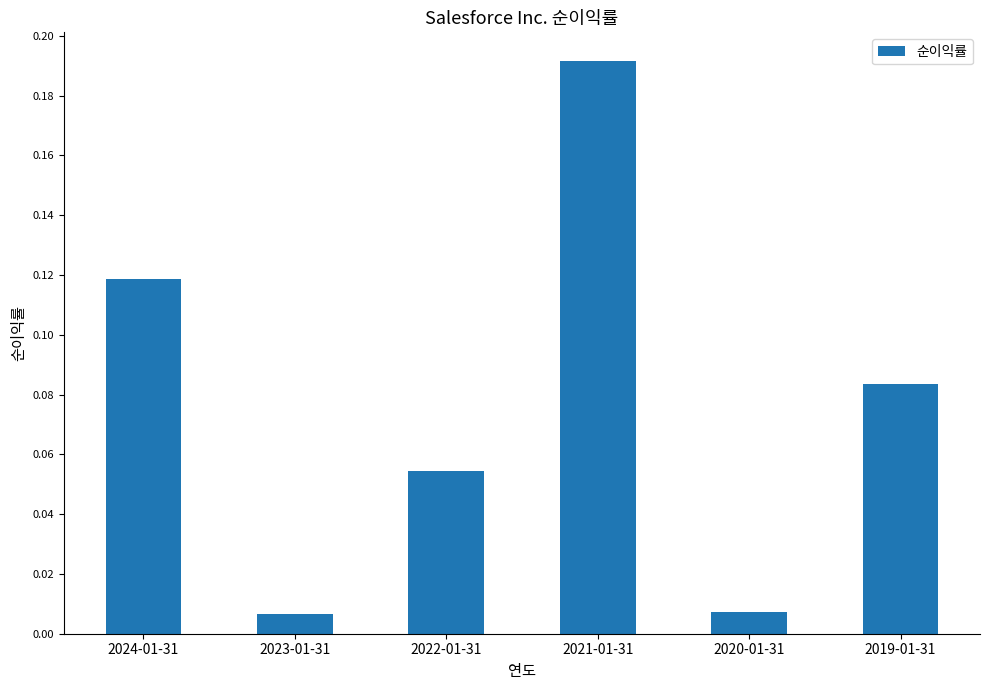

Is it true that the value at 2024-01-31 is 0.2?

False